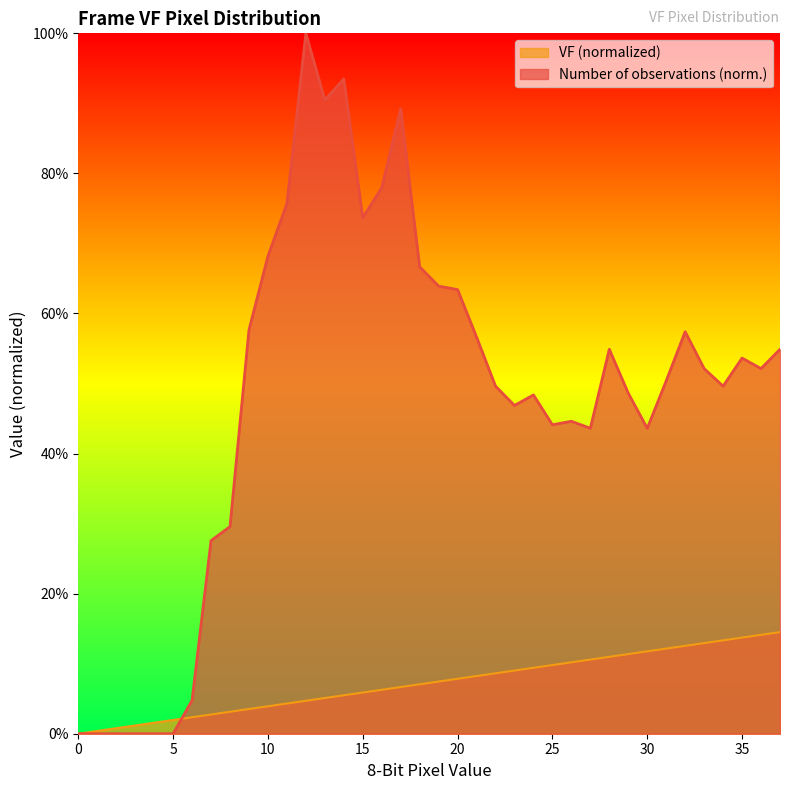

What is the difference between the maximum and minimum values in the VF (normalized) series?

0.1